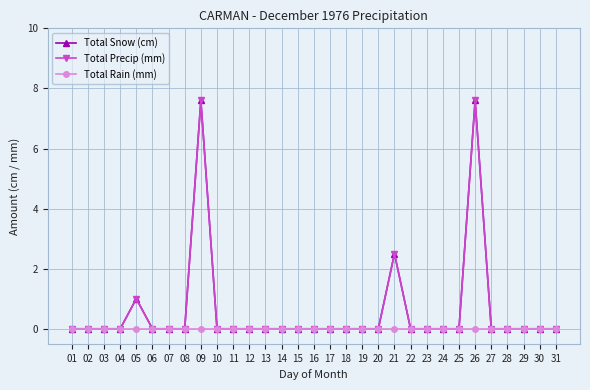

Which has a higher value, 27 or 13?

27